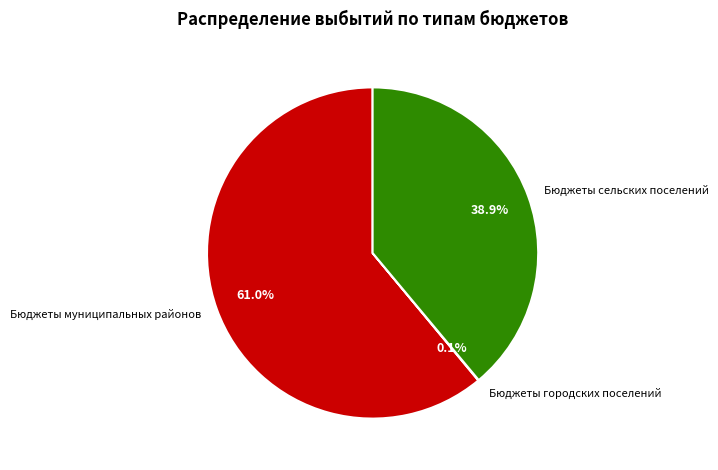

Do Бюджеты муниципальных районов and Бюджеты сельских поселений together represent more than half of the pie?

Yes